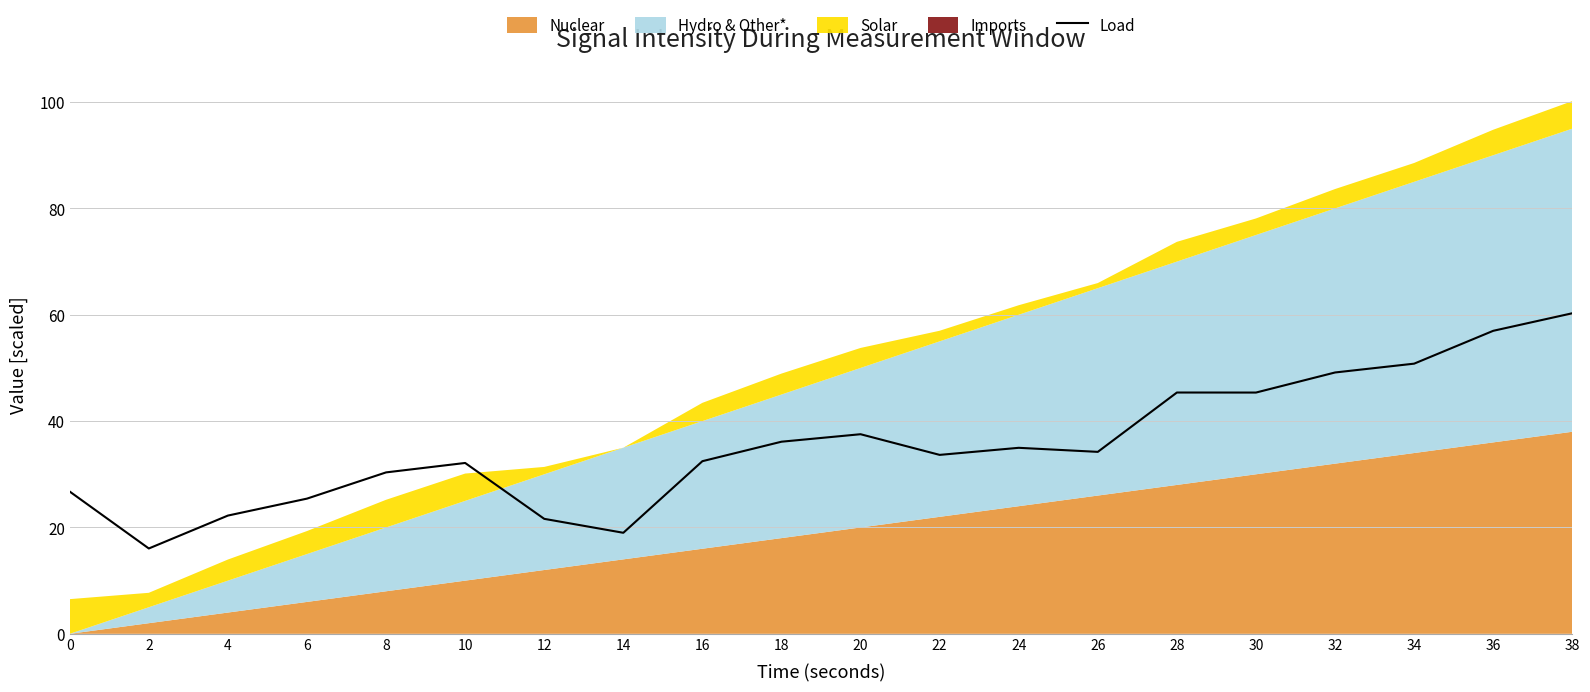

Reading left to right, extract all data points from this chart.

26.7	16.0	22.2	25.4	30.4	32.1	21.6	19.0	32.5	36.1	37.5	33.6	35.0	34.2	45.4	45.4	49.1	50.8	57.0	60.3